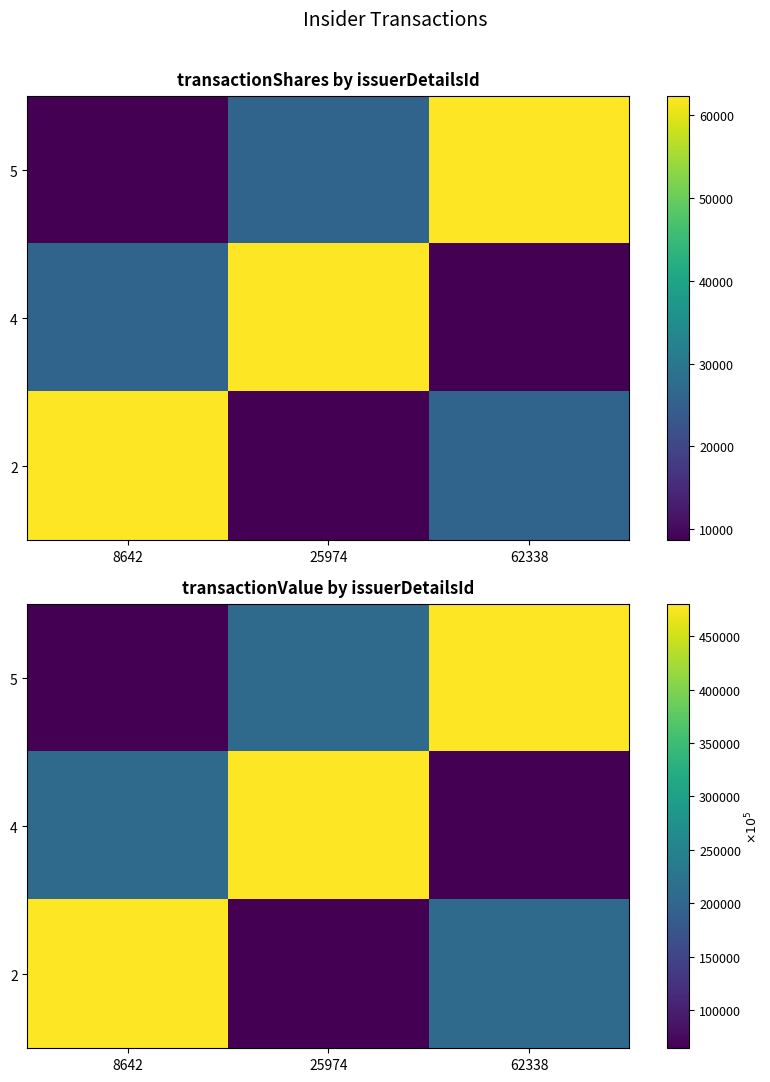

List the labels in order of 2 value, largest first.

8642, 62338, 25974